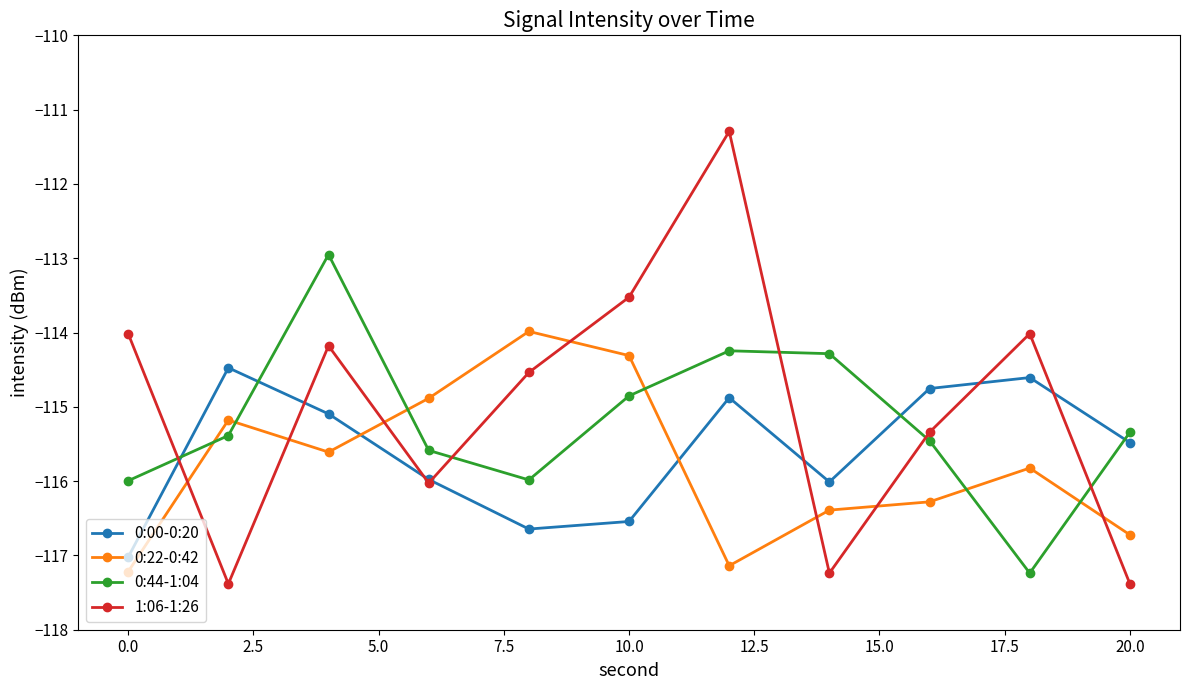

What is the value of the 1:06-1:26 point at the 9th from the left?

-115.3